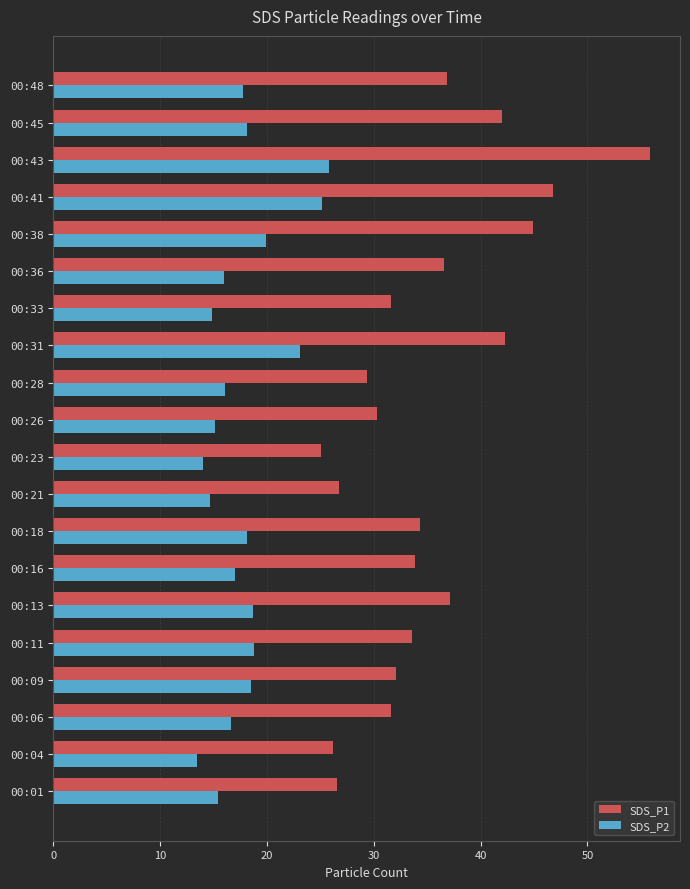

At how many categories does at least one series exceed 21?

20